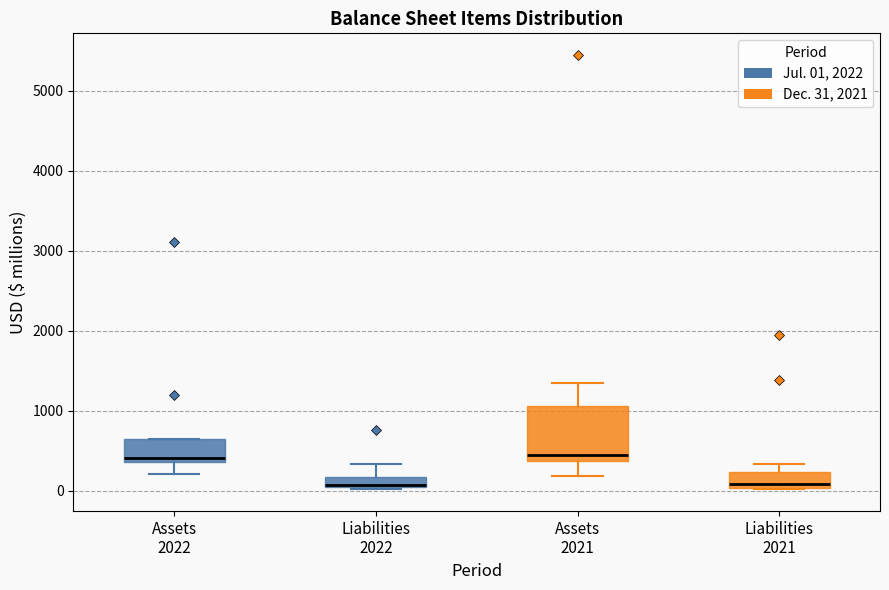

Comparing the boxes themselves (not the whiskers), which one is the tallest?

Assets 2021